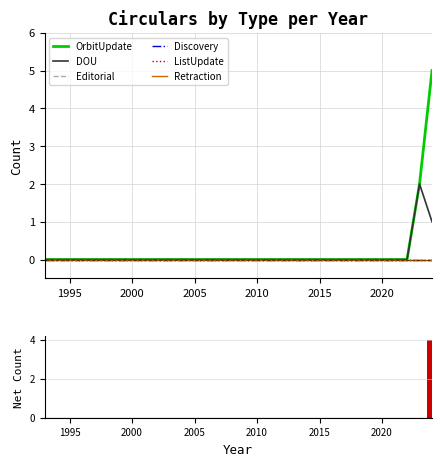

Which series changed the most between 2006 and 2010?

OrbitUpdate